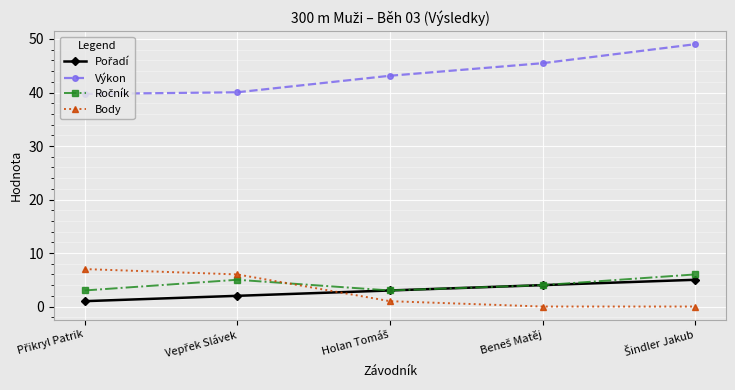

What is the maximum value for Body?

7.0